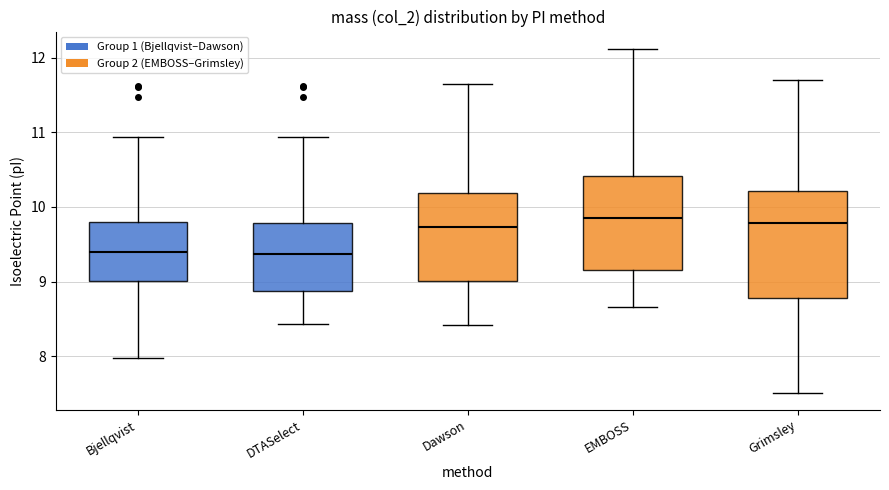

Reading left to right, read every box against the y-axis: the position of its median line, the range the box covers, and the ends of its whiskers. The values are not printed on the chart, so give them approximately, as read against the axis.

Bjellqvist: median 9.4, box 9.0 to 9.8, whiskers 8.0 to 10.9
DTASelect: median 9.4, box 8.9 to 9.8, whiskers 8.4 to 10.9
Dawson: median 9.7, box 9.0 to 10.2, whiskers 8.4 to 11.7
EMBOSS: median 9.9, box 9.2 to 10.4, whiskers 8.7 to 12.1
Grimsley: median 9.8, box 8.8 to 10.2, whiskers 7.5 to 11.7